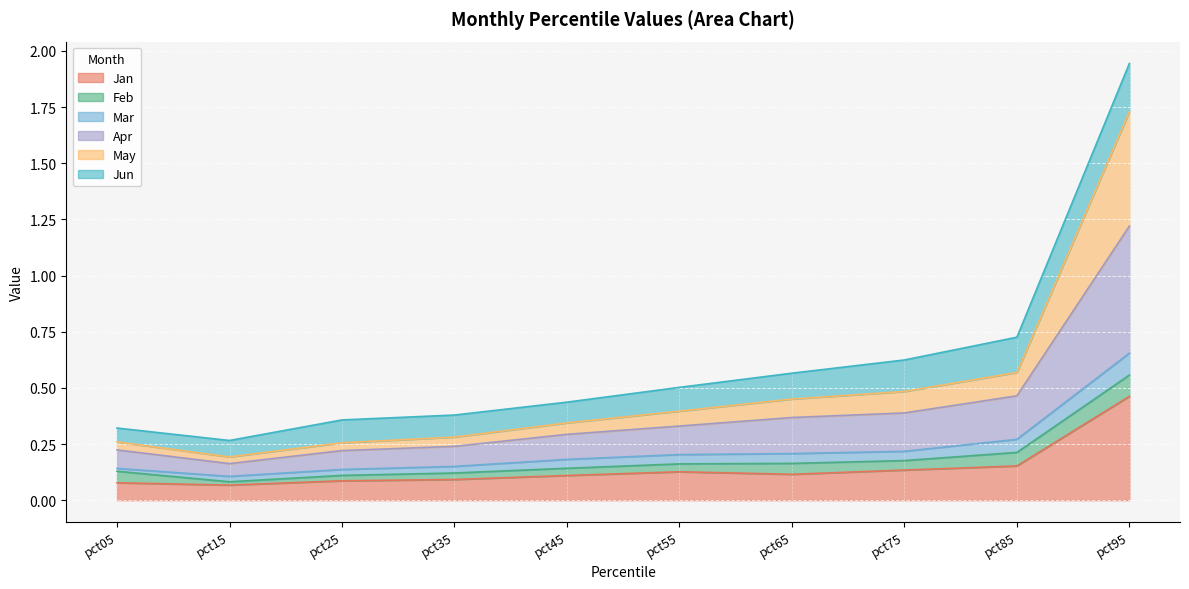

True or false: Jan and May cross at least once.

False